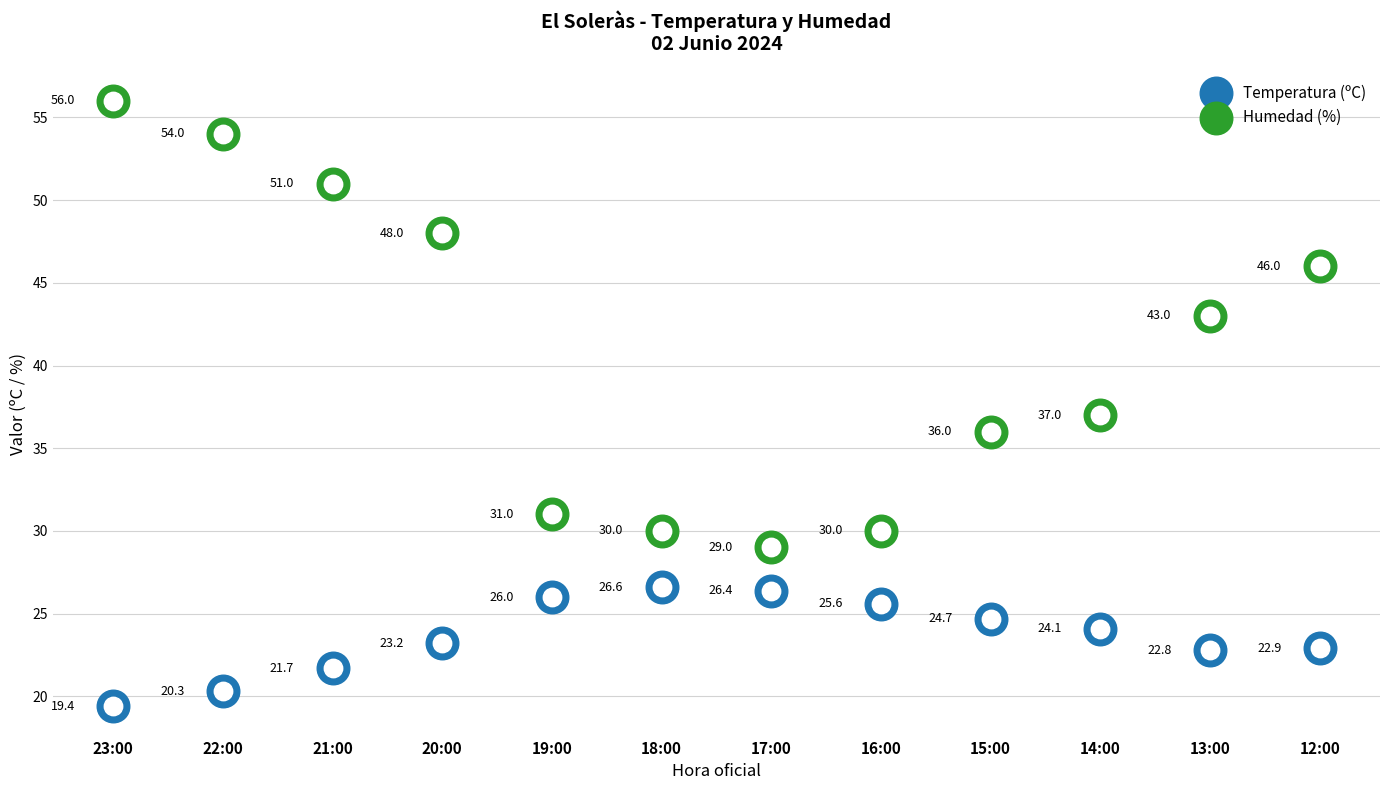

Is the value of Humedad (%) at 17:00 greater than the value of Temperatura (ºC) at 22:00?

Yes